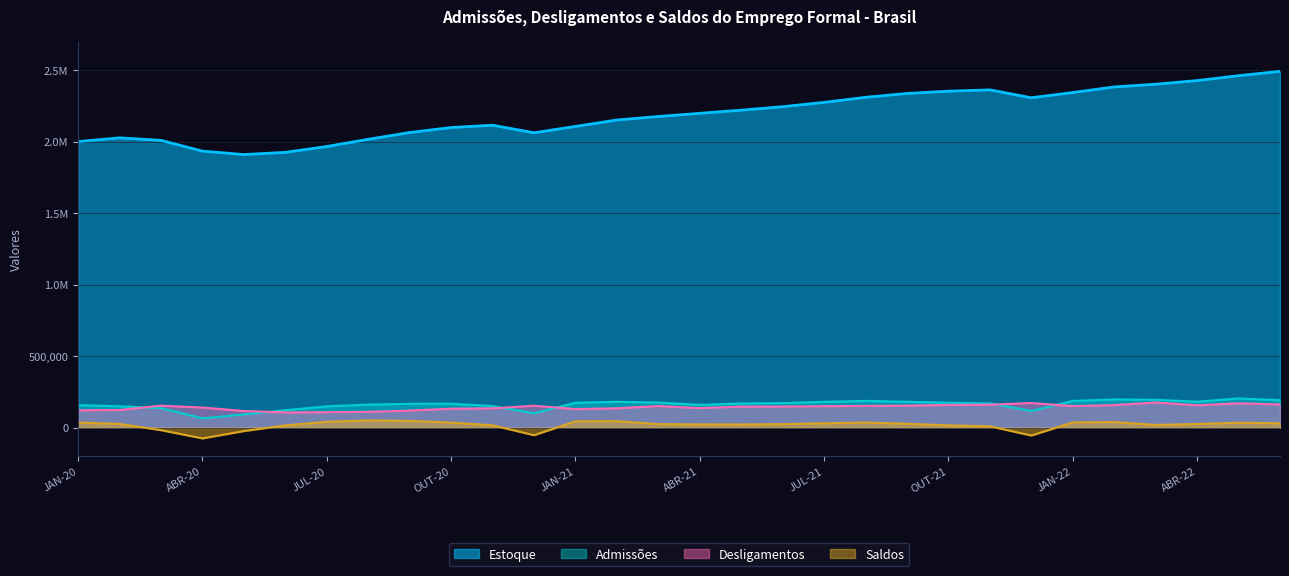

What is the label of the 18th point from the left?

JUN-21